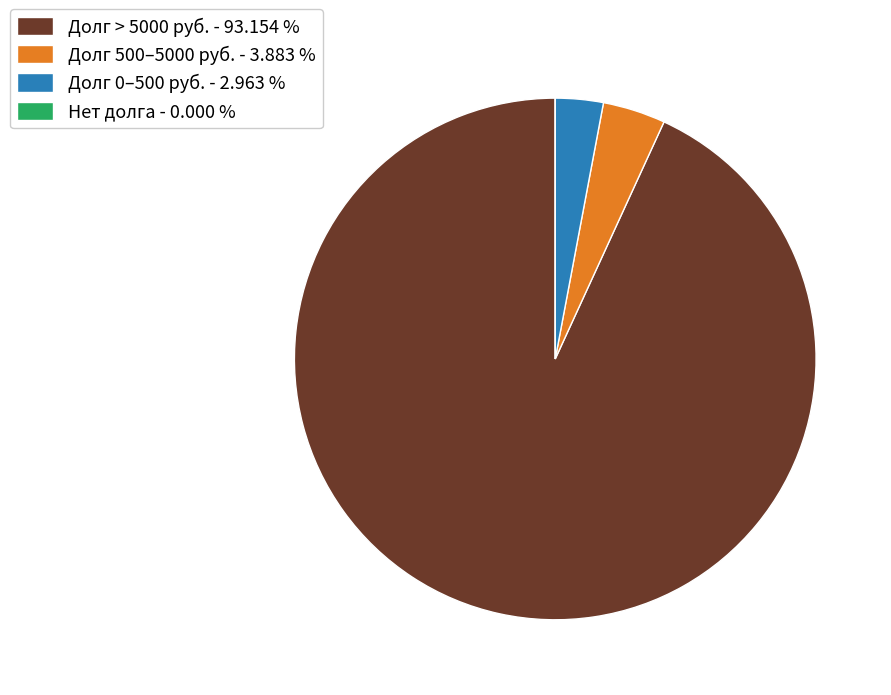

Is Долг > 5000 руб. - 93.154 % the majority of the pie?

Yes